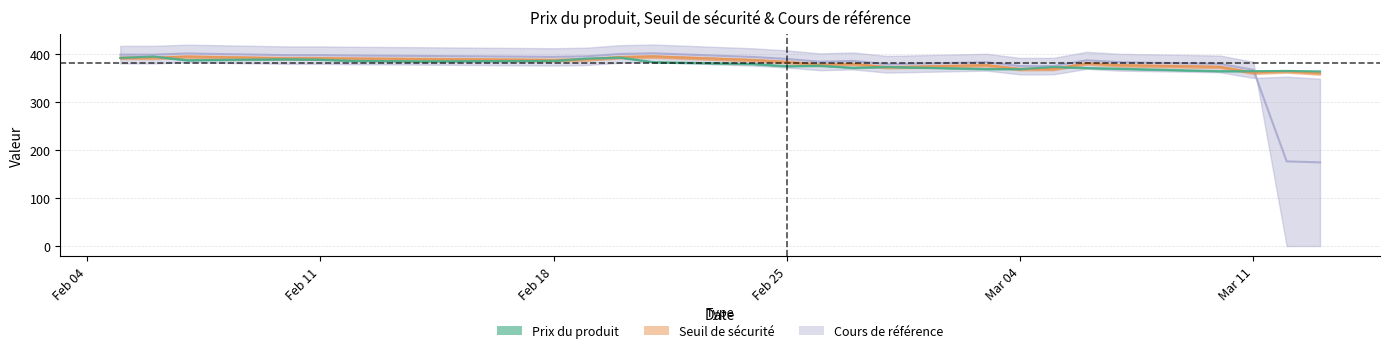

Which series has the largest total across all categories?

Seuil de sécurité